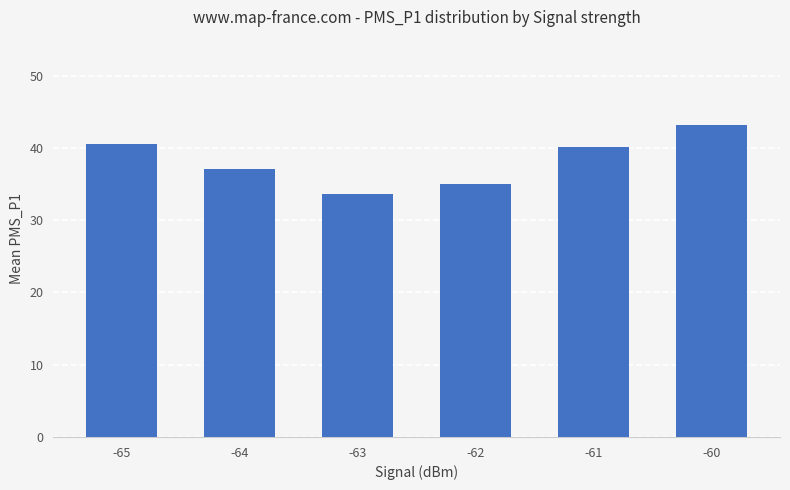

What is the maximum value shown in the chart?

43.1